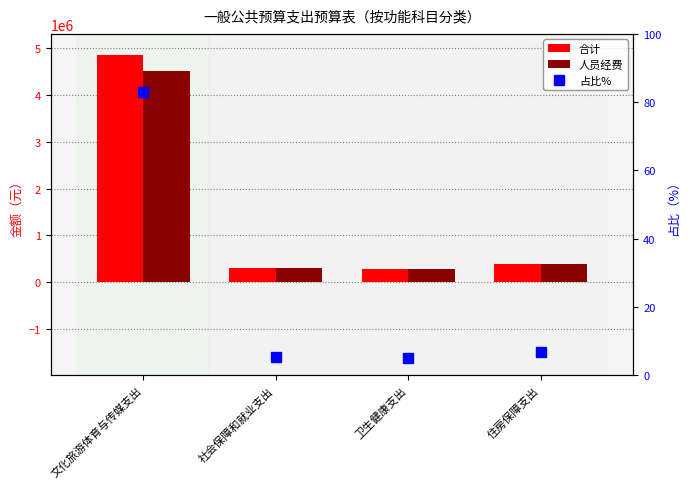

Reading left to right, list all the values displayed in this chart.

合计: 4852826.0	305261.6	288247.2	391764.0
人员经费: 4517081.2	305261.6	288247.2	391764.0
占比%: 83.1	5.2	4.9	6.7